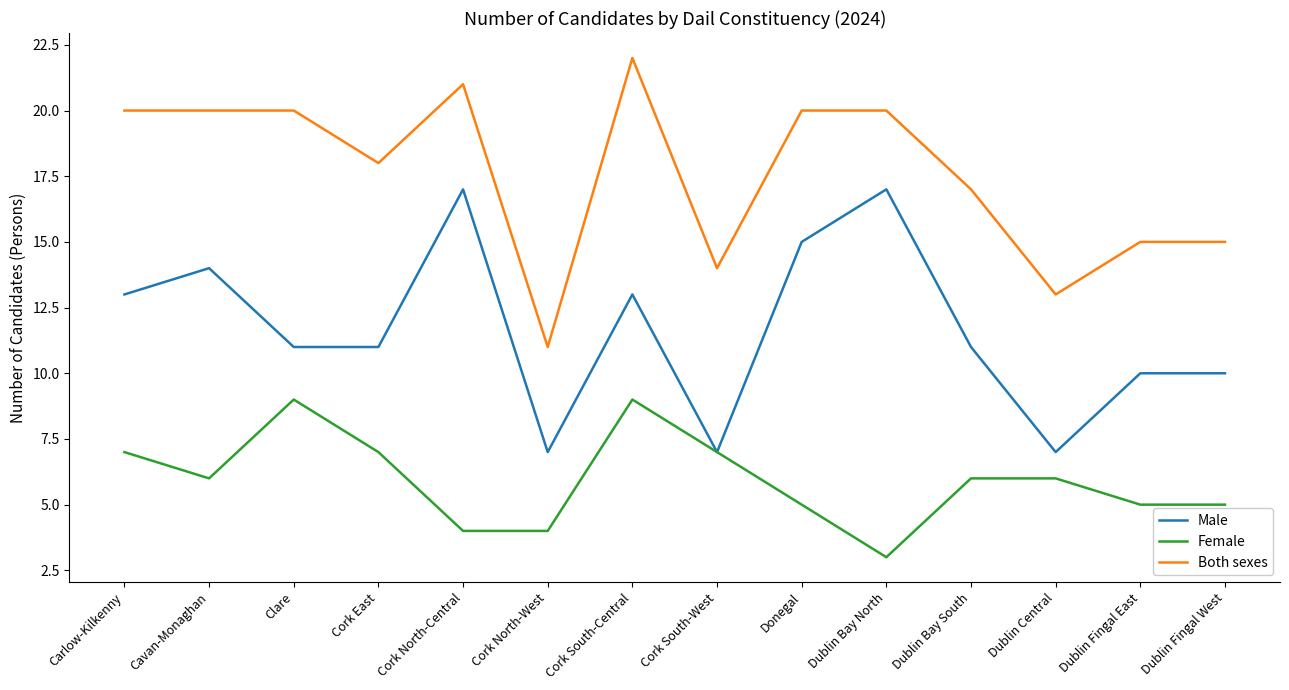

Reading left to right, what are all the values shown in this chart?

Male: Carlow-Kilkenny=13	Cavan-Monaghan=14	Clare=11	Cork East=11	Cork North-Central=17	Cork North-West=7	Cork South-Central=13	Cork South-West=7	Donegal=15	Dublin Bay North=17	Dublin Bay South=11	Dublin Central=7	Dublin Fingal East=10	Dublin Fingal West=10
Female: Carlow-Kilkenny=7	Cavan-Monaghan=6	Clare=9	Cork East=7	Cork North-Central=4	Cork North-West=4	Cork South-Central=9	Cork South-West=7	Donegal=5	Dublin Bay North=3	Dublin Bay South=6	Dublin Central=6	Dublin Fingal East=5	Dublin Fingal West=5
Both sexes: Carlow-Kilkenny=20	Cavan-Monaghan=20	Clare=20	Cork East=18	Cork North-Central=21	Cork North-West=11	Cork South-Central=22	Cork South-West=14	Donegal=20	Dublin Bay North=20	Dublin Bay South=17	Dublin Central=13	Dublin Fingal East=15	Dublin Fingal West=15